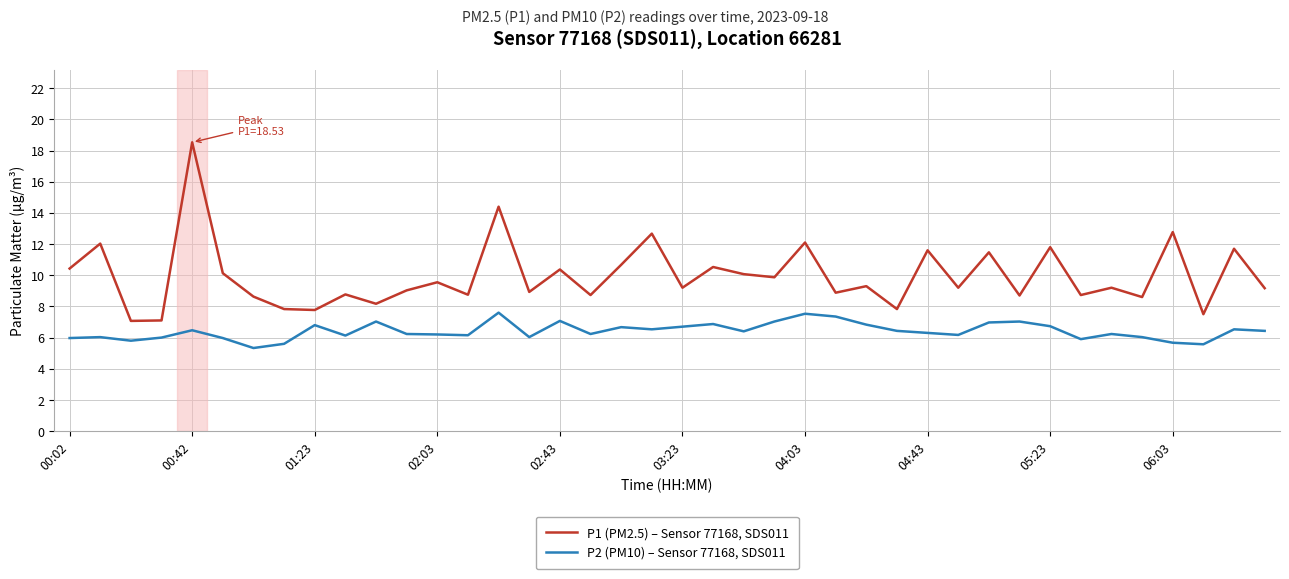

True or false: P1 (PM2.5) – Sensor 77168, SDS011 has more than 1 points higher than both neighbors.

True